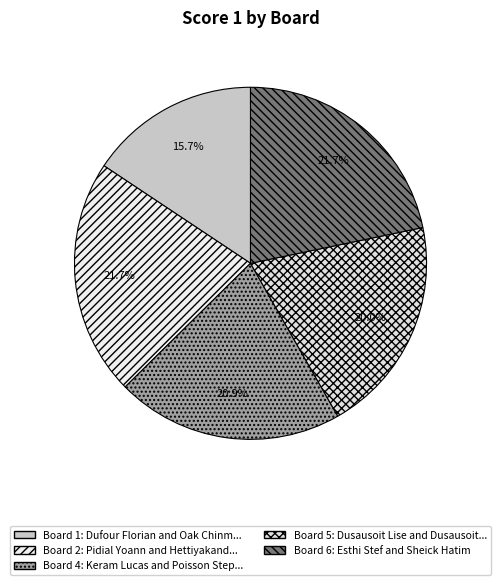

How many segments does this pie chart have?

5